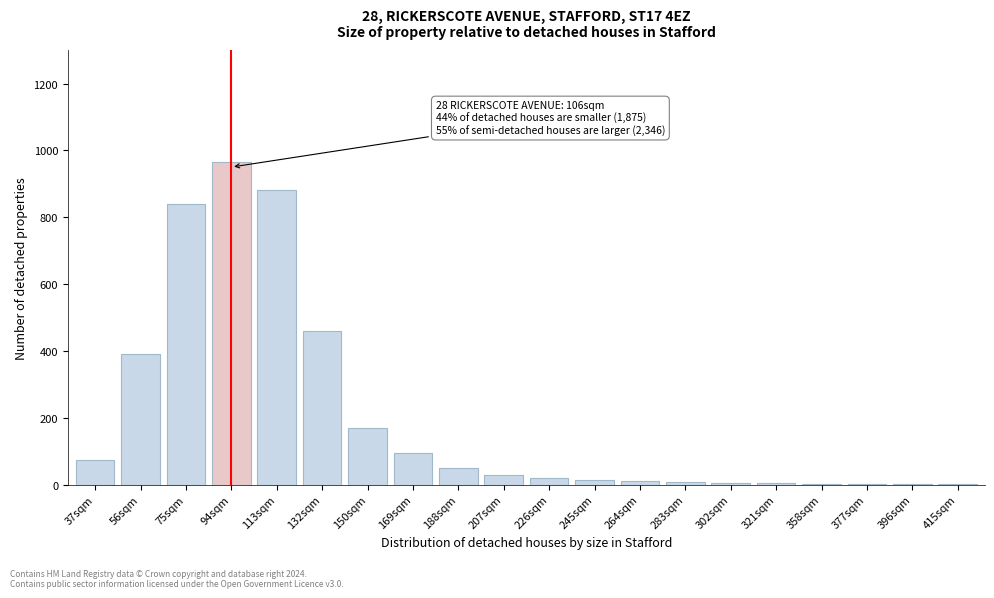

What is the change in value from 37sqm to 94sqm?

+890